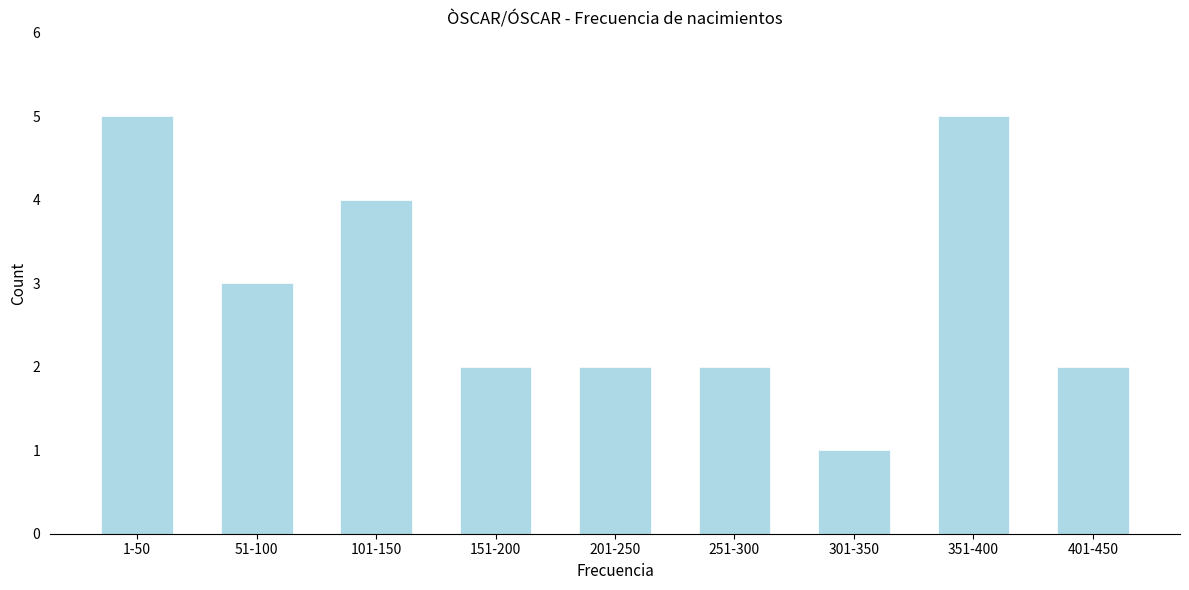

Reading left to right, list all the values displayed in this chart.

1-50=5	51-100=3	101-150=4	151-200=2	201-250=2	251-300=2	301-350=1	351-400=5	401-450=2